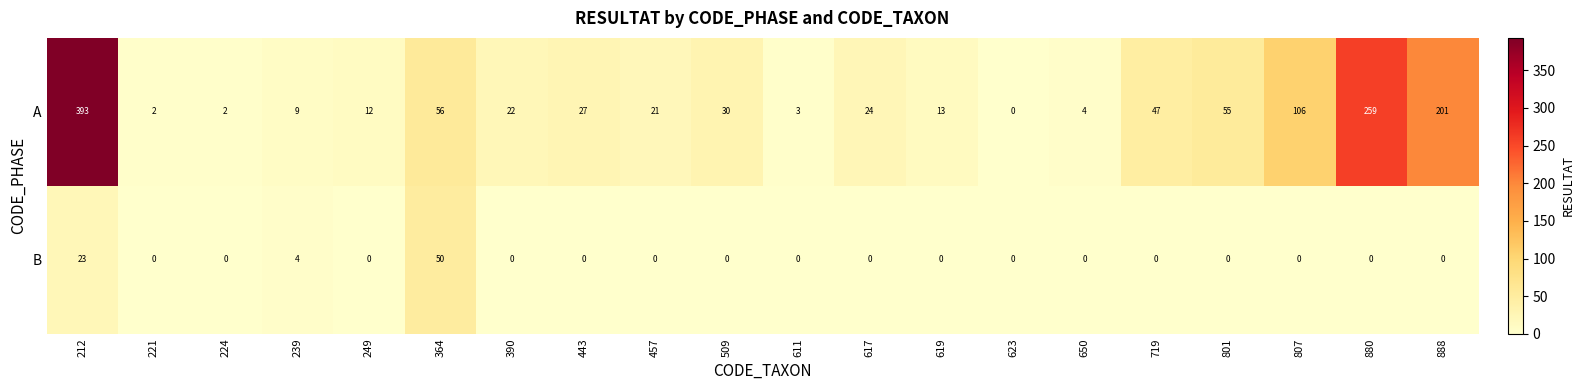

What is the greatest value displayed?

393